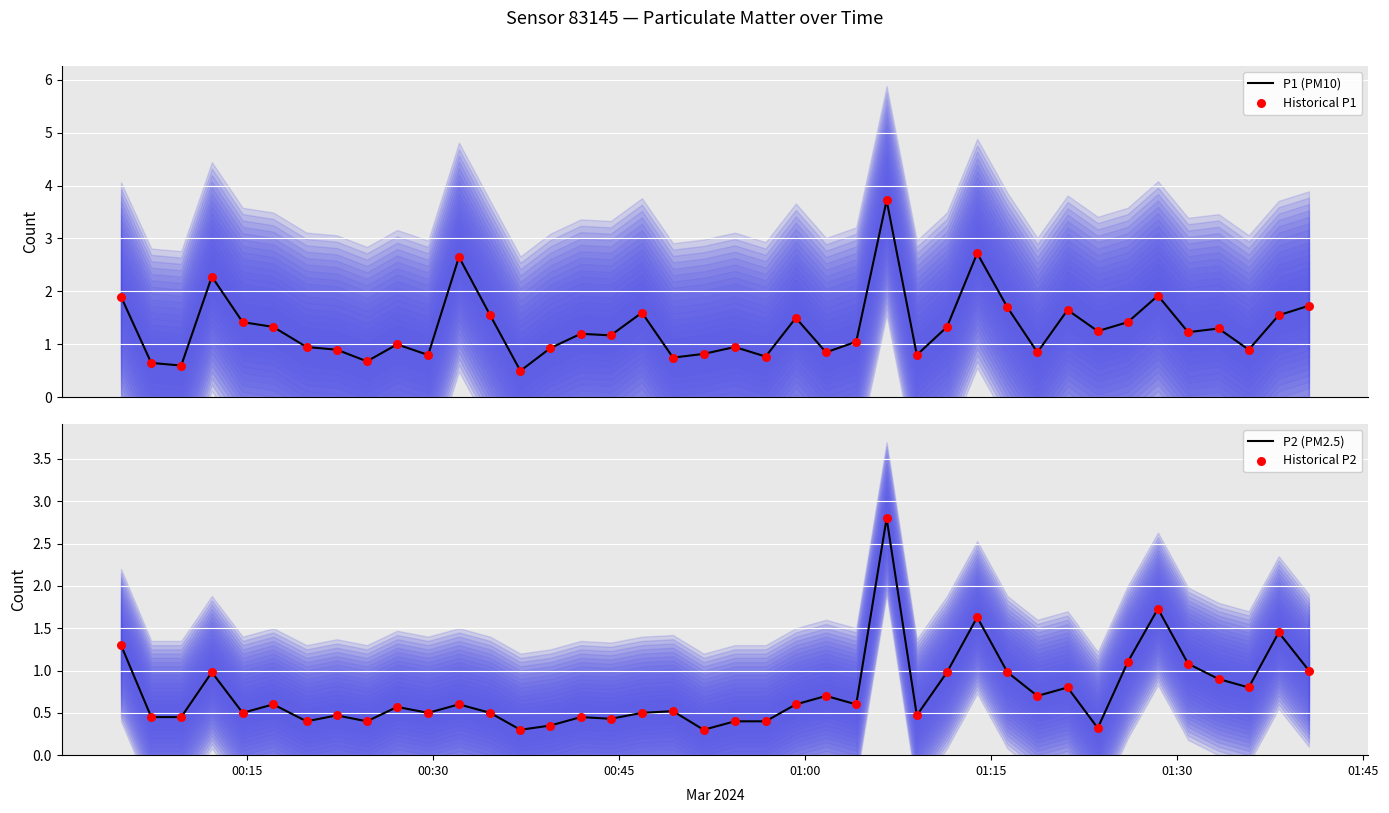

What is the lowest value of the P1 (PM10) series?

0.5